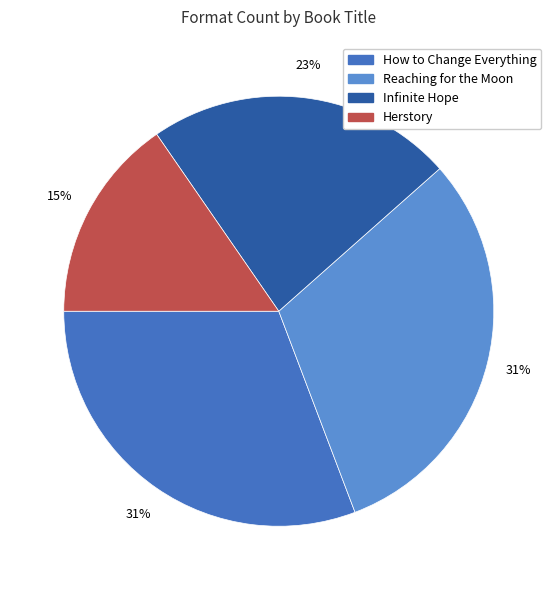

Which category has the smallest portion of the pie?

Herstory